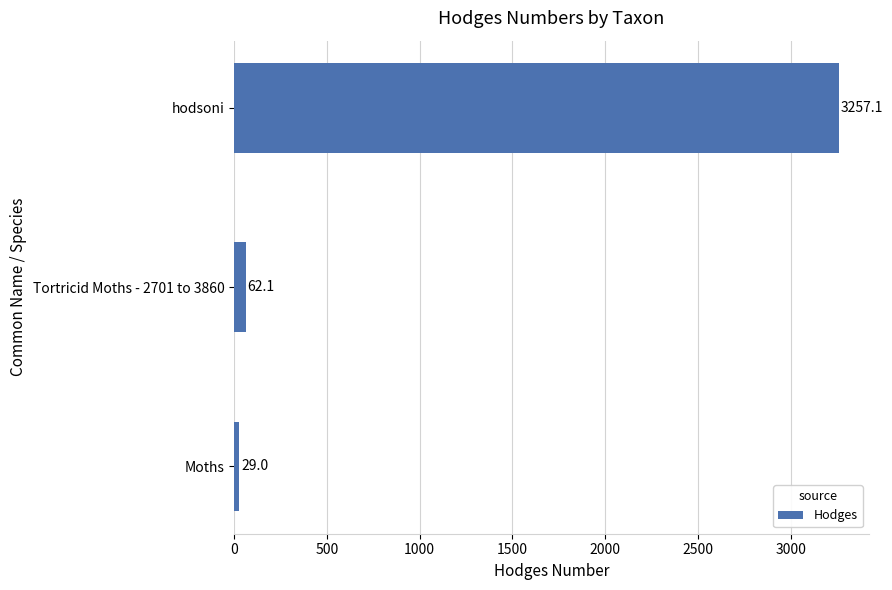

Rank the categories by value from highest to lowest.

hodsoni, Tortricid Moths - 2701 to 3860, Moths